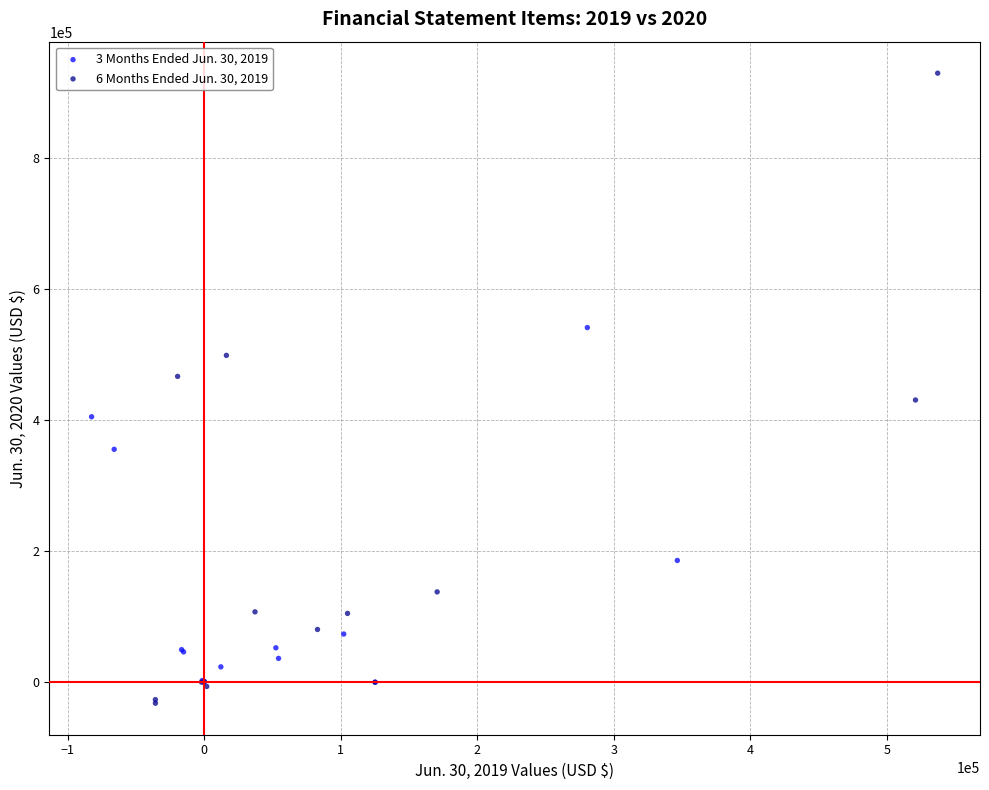

Which series has the widest spread of Y values?

6 Months Ended Jun. 30, 2019